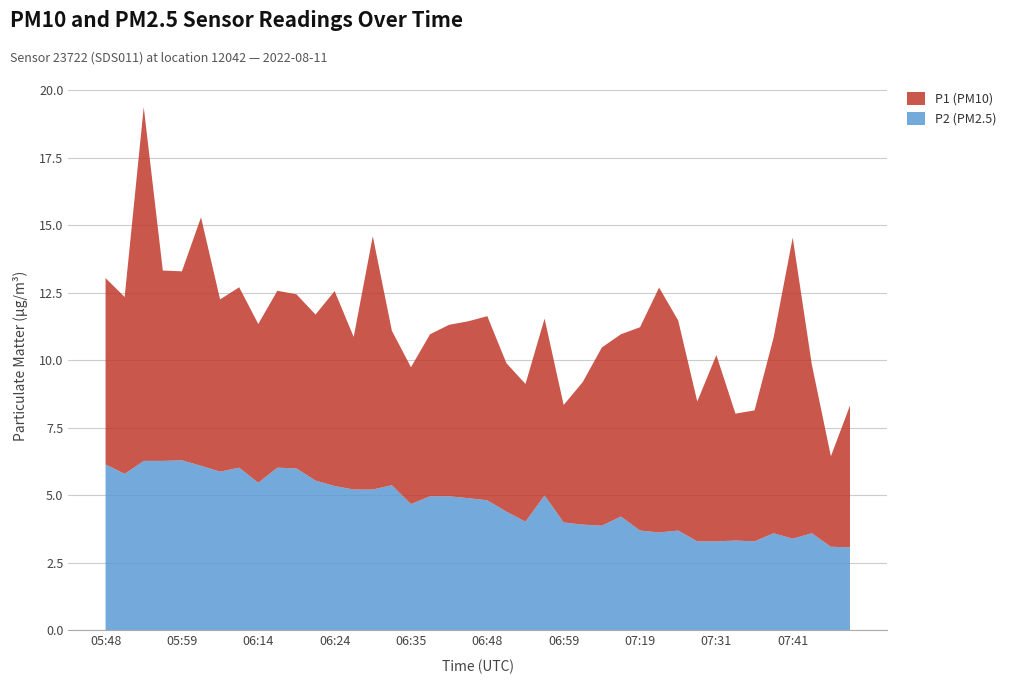

Reading left to right, list all the values displayed in this chart.

P1 (PM10): 6.9	6.5	13.1	7.0	7.0	9.2	6.4	6.7	5.9	6.5	6.5	6.2	7.2	5.7	9.4	5.7	5.1	6.0	6.3	6.5	6.8	5.5	5.1	6.5	4.3	5.3	6.6	6.8	7.5	9.1	7.8	5.2	6.9	4.7	4.8	7.2	11.2	6.2	3.4	5.2
P2 (PM2.5): 6.2	5.8	6.3	6.3	6.3	6.1	5.9	6.0	5.5	6.0	6.0	5.5	5.3	5.2	5.2	5.4	4.7	5.0	5.0	4.9	4.8	4.4	4.0	5.0	4.0	3.9	3.9	4.2	3.7	3.6	3.7	3.3	3.3	3.3	3.3	3.6	3.4	3.6	3.1	3.1